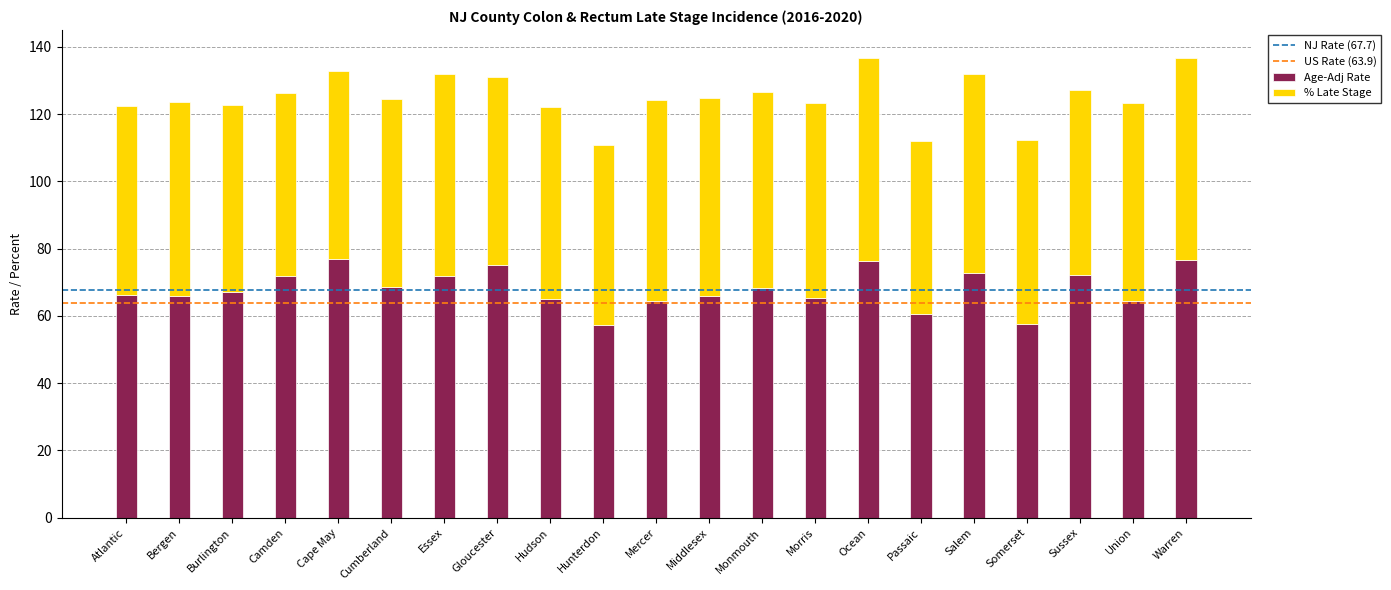

How many bars are there in total?

21